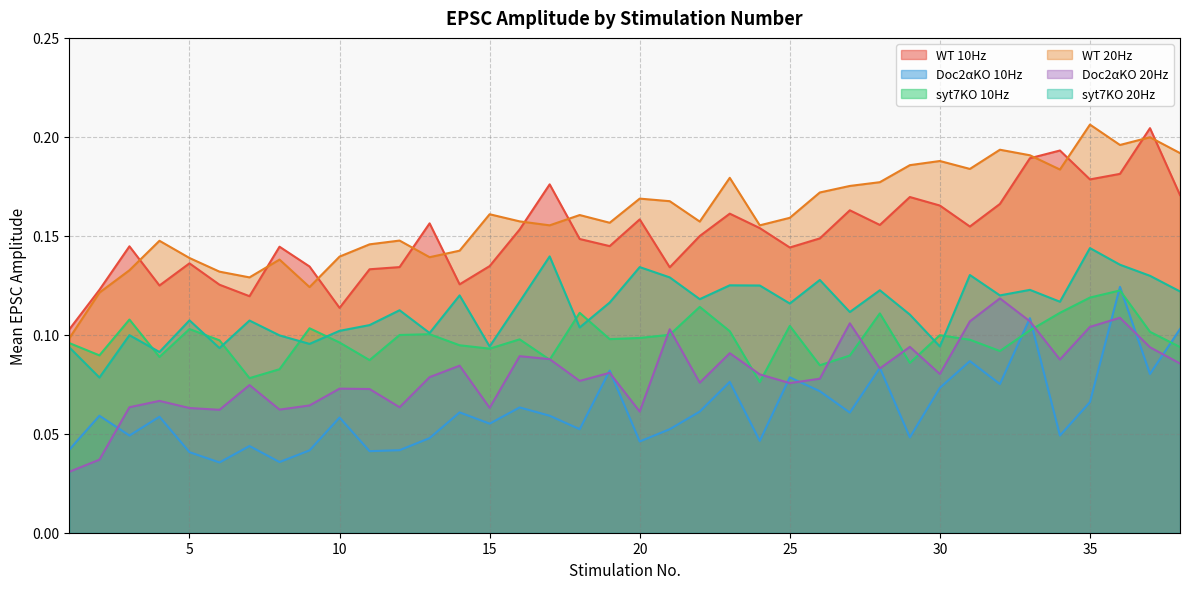

At which category is the sum across all series the highest?

36